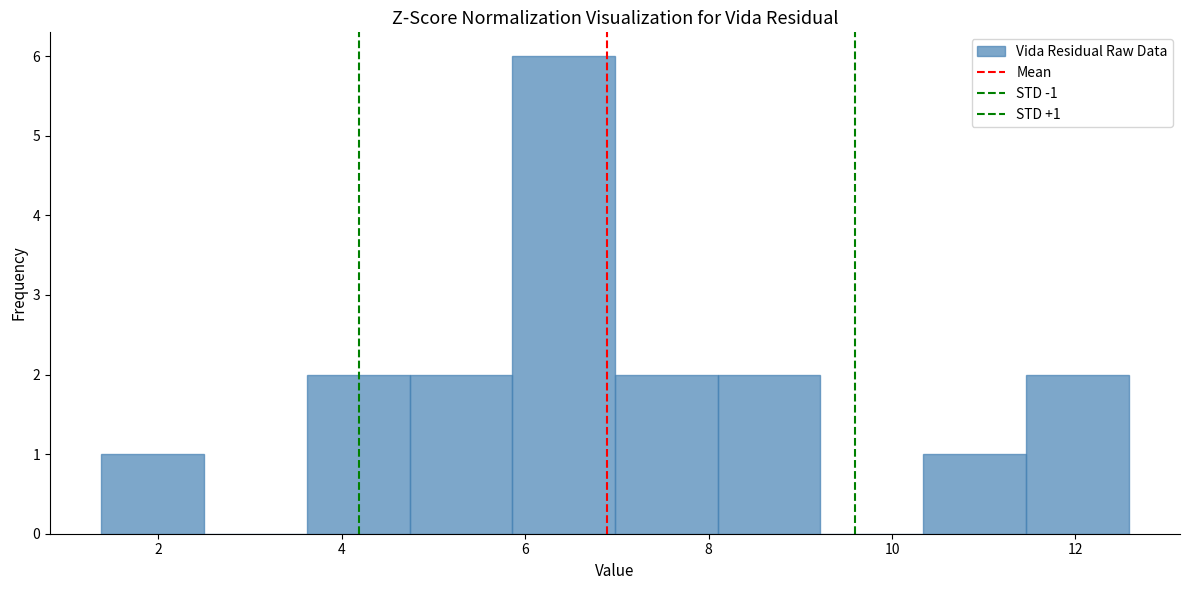

Over which range of the x-axis is the bar tallest?

5.86 to 6.98